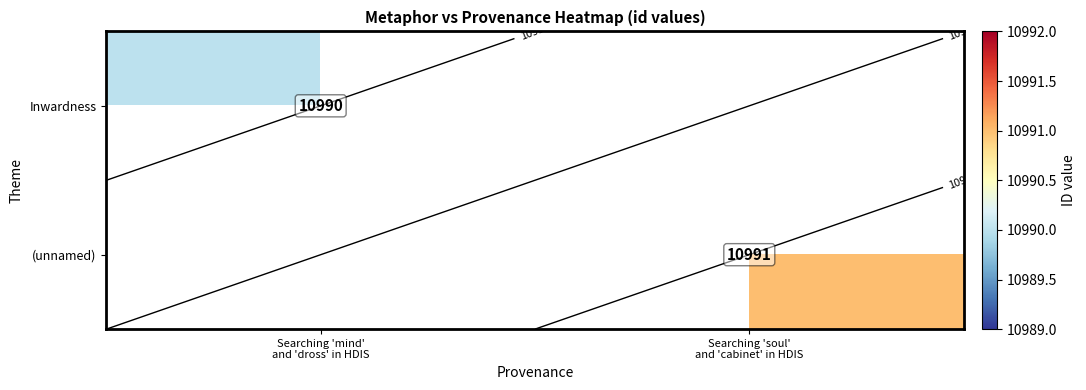

The value of Inwardness at Searching 'mind' and 'dross' in HDIS is 10990.0. True or false?

True